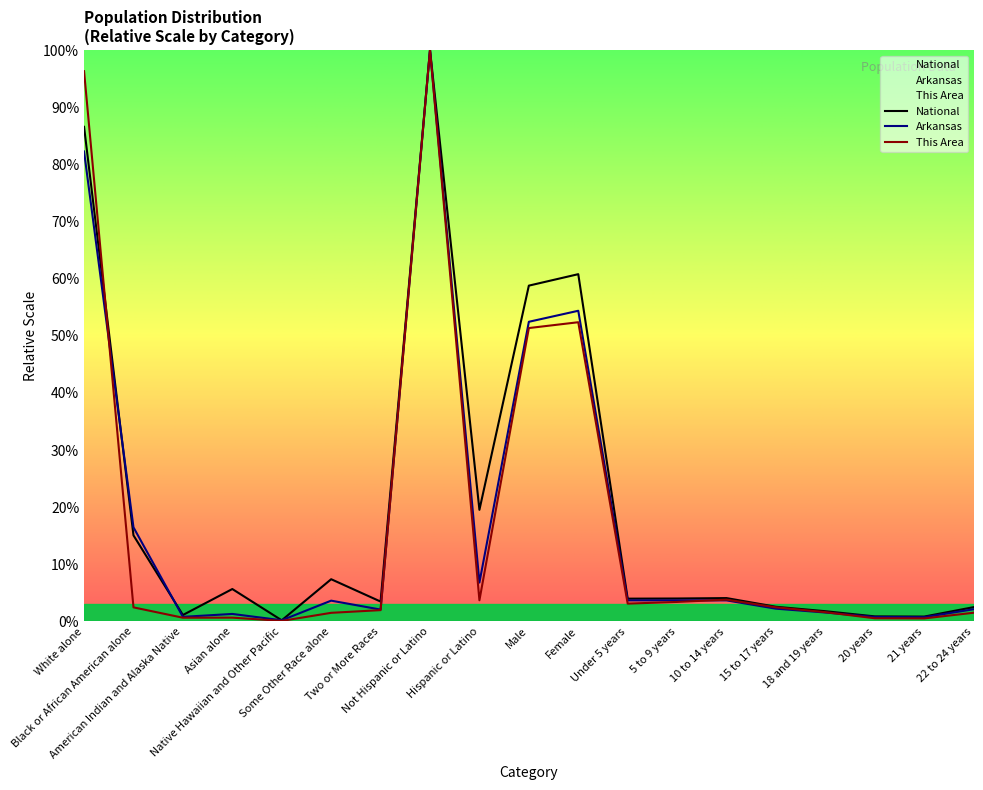

True or false: Arkansas has more than 0 interior local peaks.

True